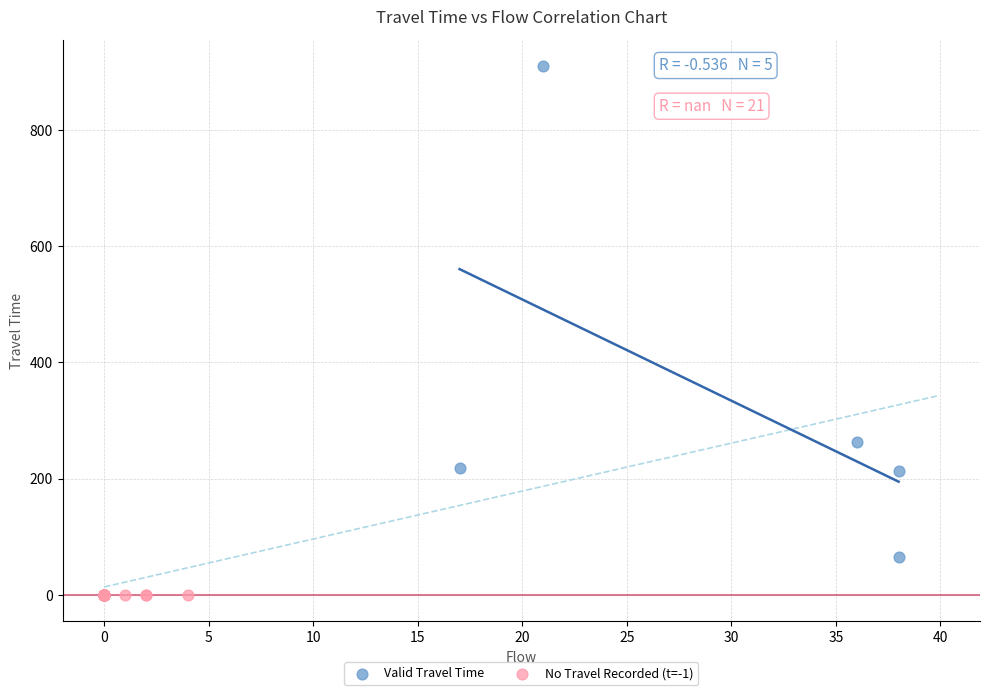

Which series reaches the maximum Y coordinate?

Valid Travel Time